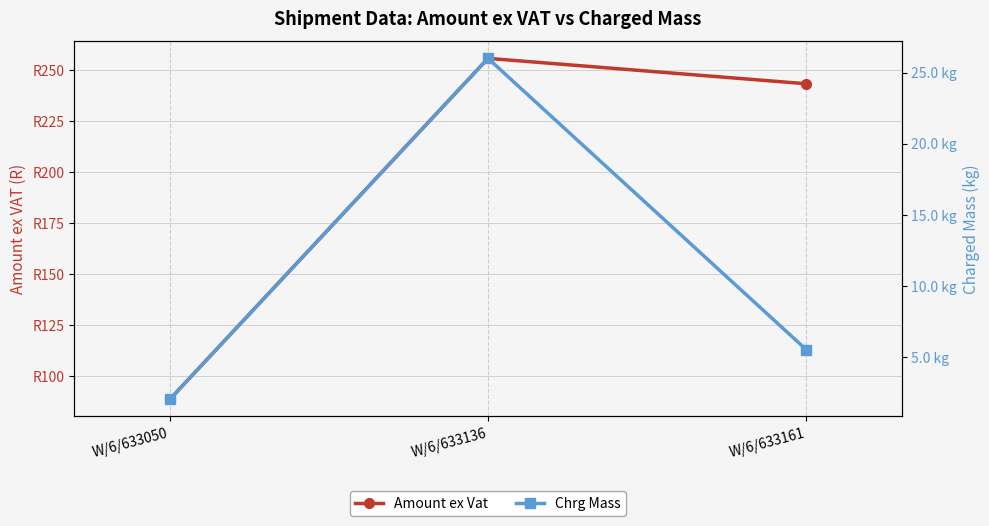

What is the value of the Chrg Mass point at the 2nd from the left?

26.0